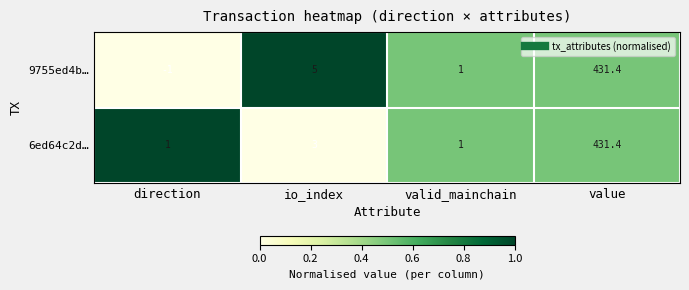

What is the difference between the maximum and second lowest values in the 9755ed4b… series?

430.4